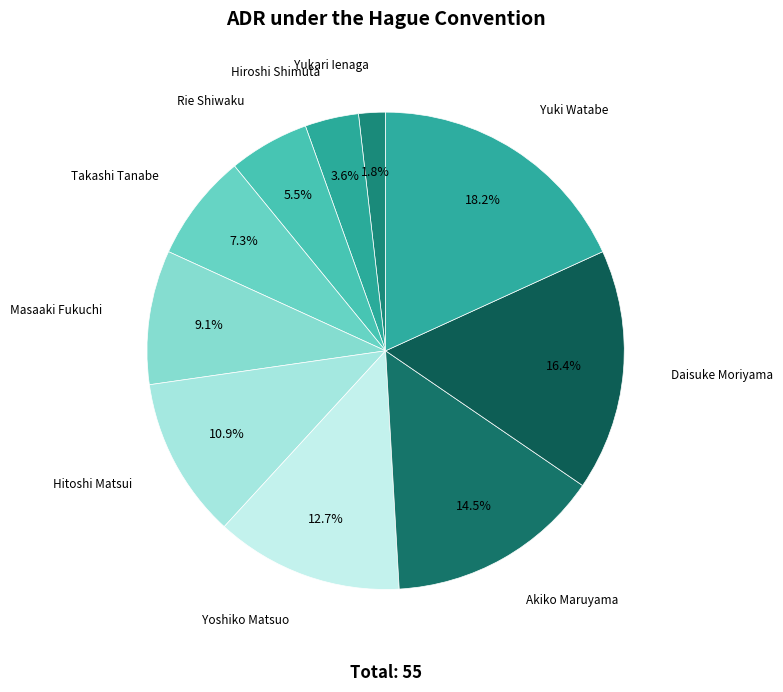

Between Yuki Watabe and Masaaki Fukuchi, which is larger?

Yuki Watabe